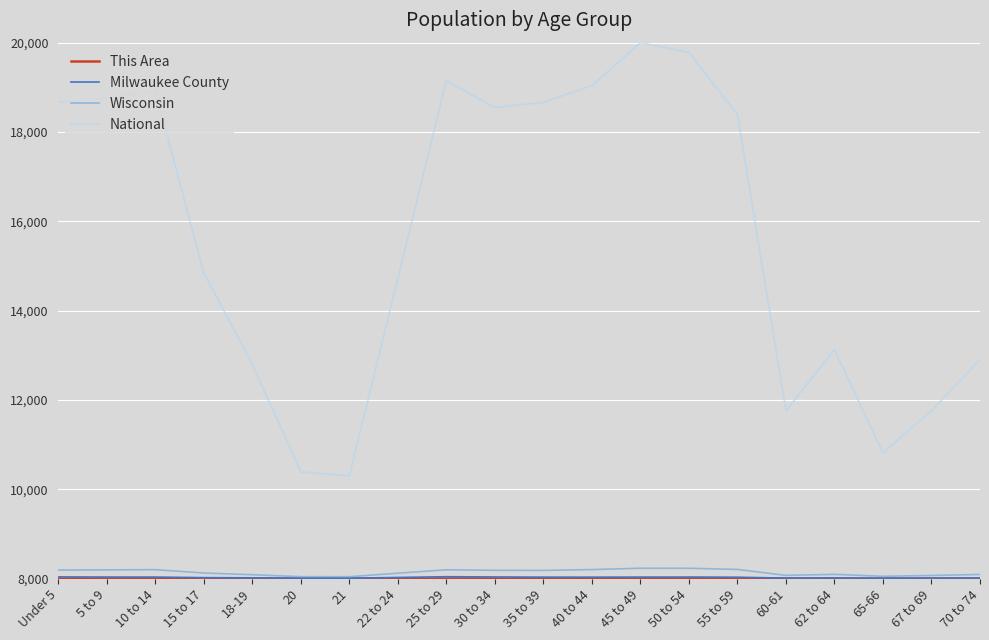

What is the lowest value of the Wisconsin series?

8041.3